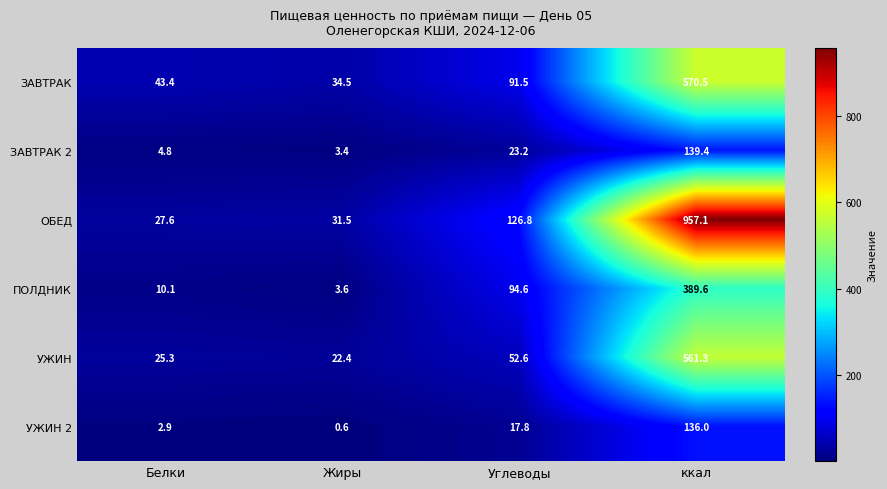

What is the highest value of the УЖИН 2 series?

136.0